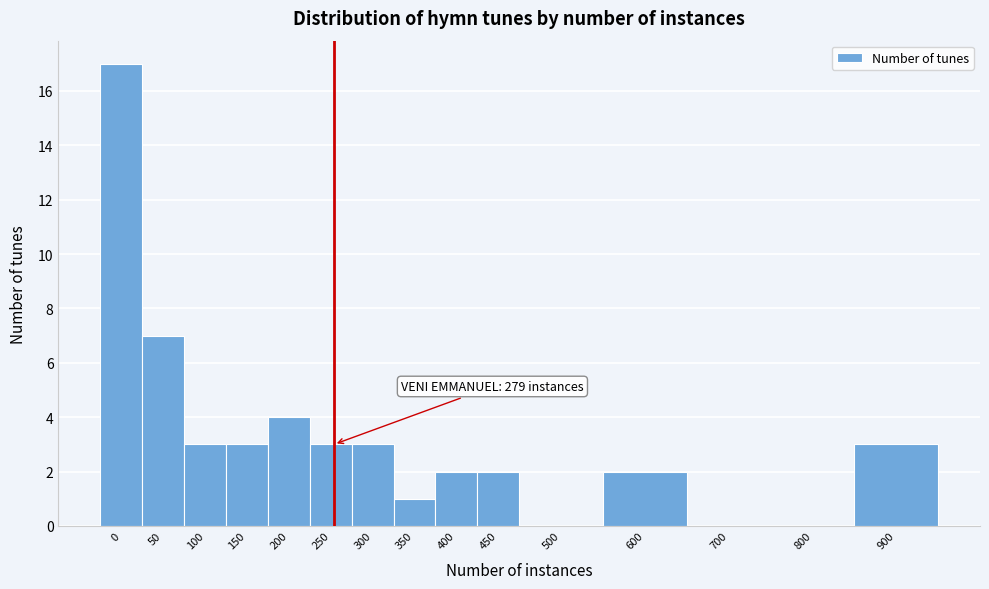

Reading left to right, list all the values displayed in this chart.

0=17	50=7	100=3	150=3	200=4	250=3	300=3	350=1	400=2	450=2	500=0	600=2	700=0	800=0	900=3